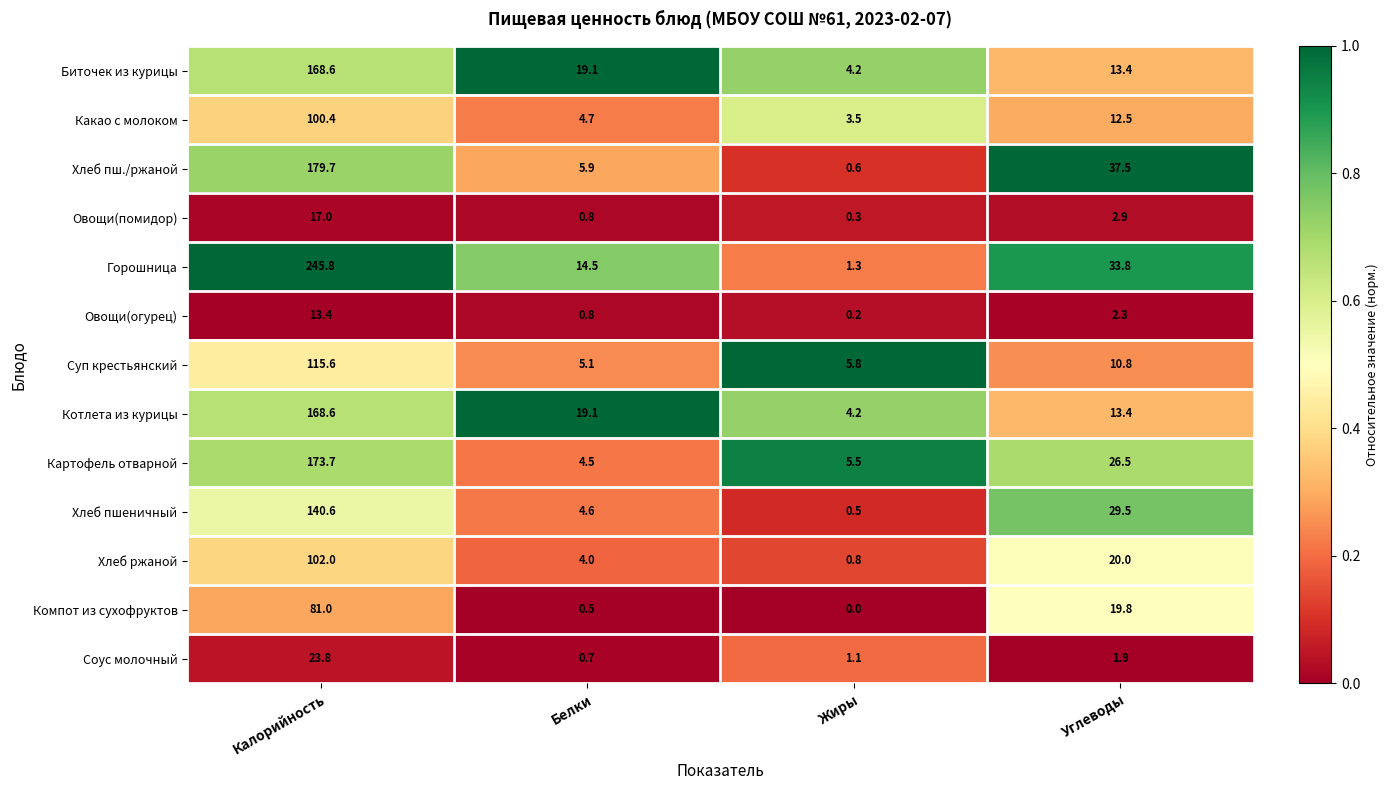

At which category is the sum across all series the highest?

Калорийность